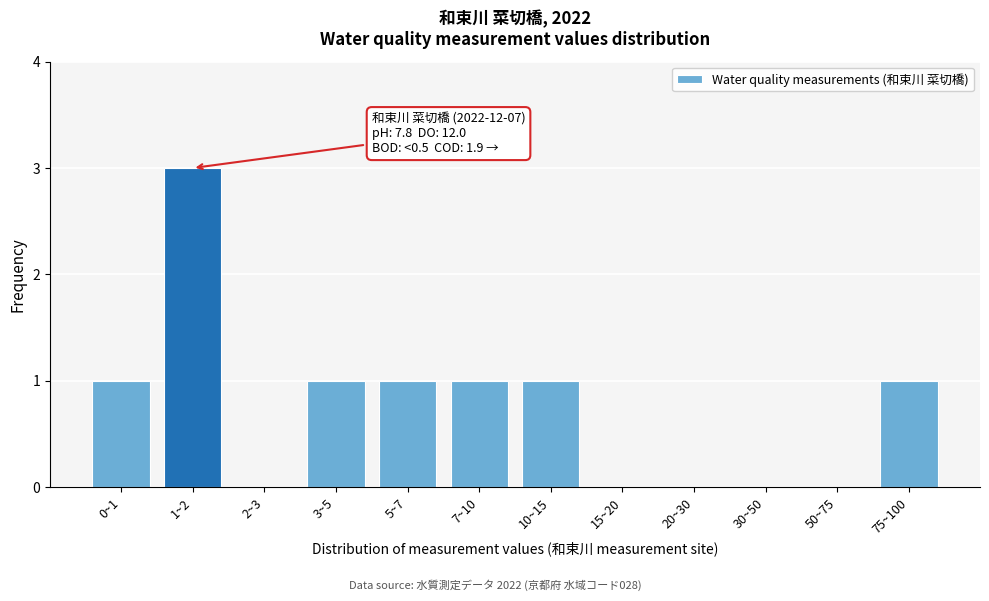

Reading left to right, extract all data points from this chart.

0~1=1	1~2=3	2~3=0	3~5=1	5~7=1	7~10=1	10~15=1	15~20=0	20~30=0	30~50=0	50~75=0	75~100=1